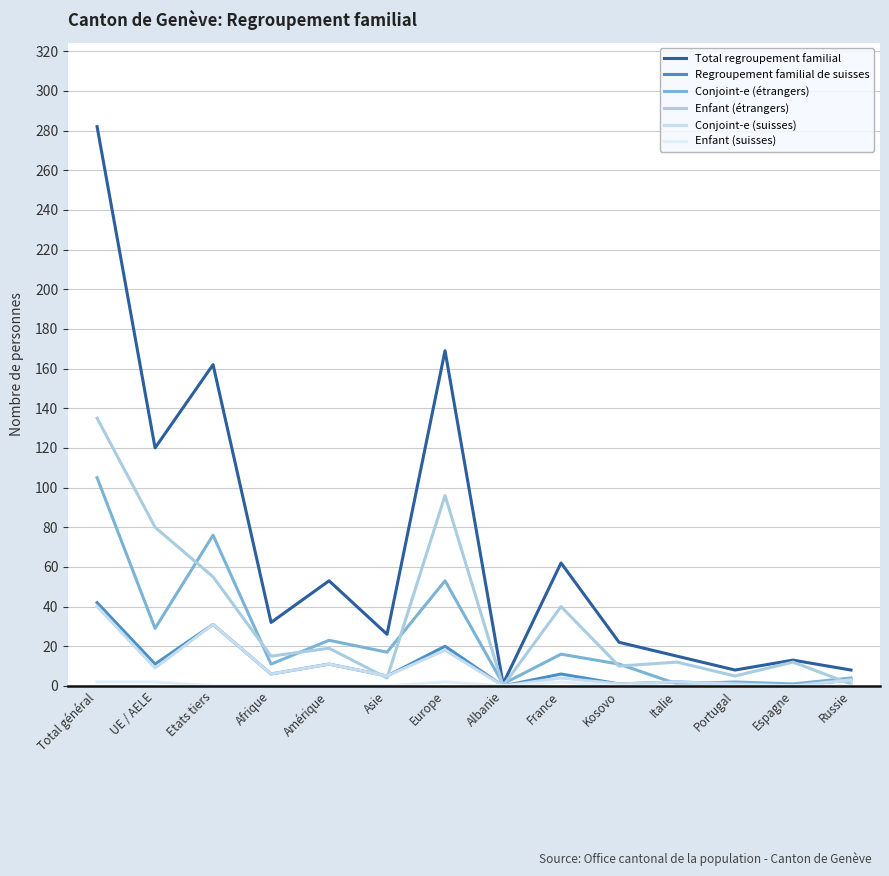

Does the chart display data point markers on the line(s)?

No